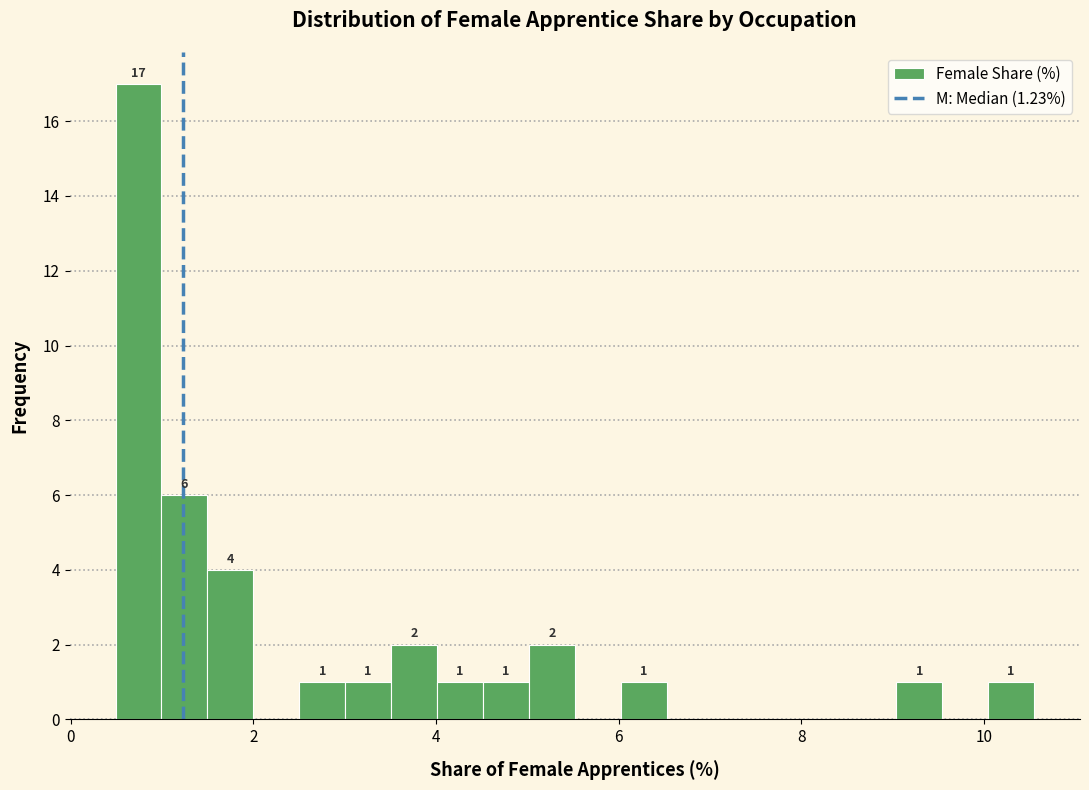

Read against the x-axis, roughly where is the centre of the tallest bar?

0.8